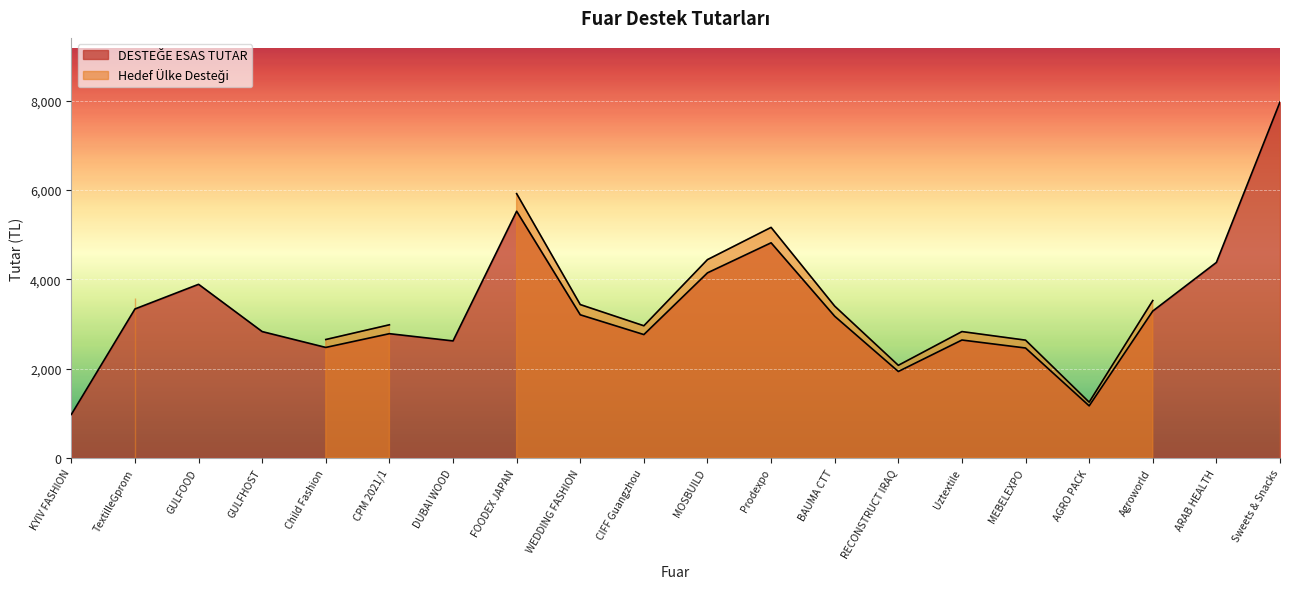

Is it true that the value at FOODEX JAPAN is 5526?

True